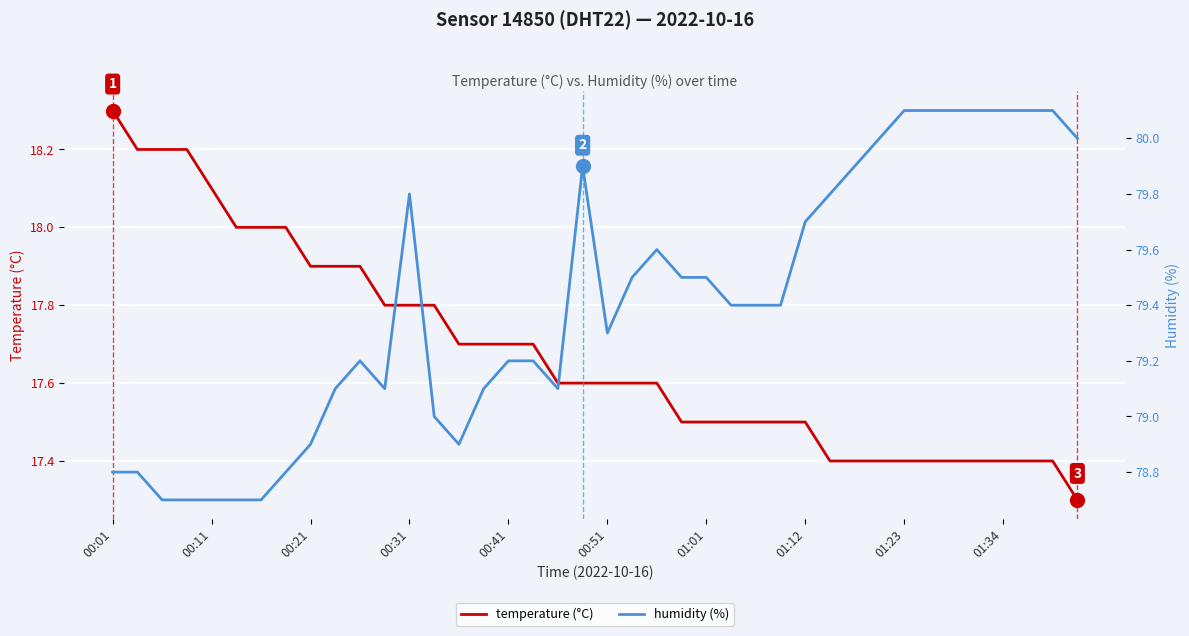

Rank the series by their maximum value, from highest to lowest.

humidity (%), temperature (°C)